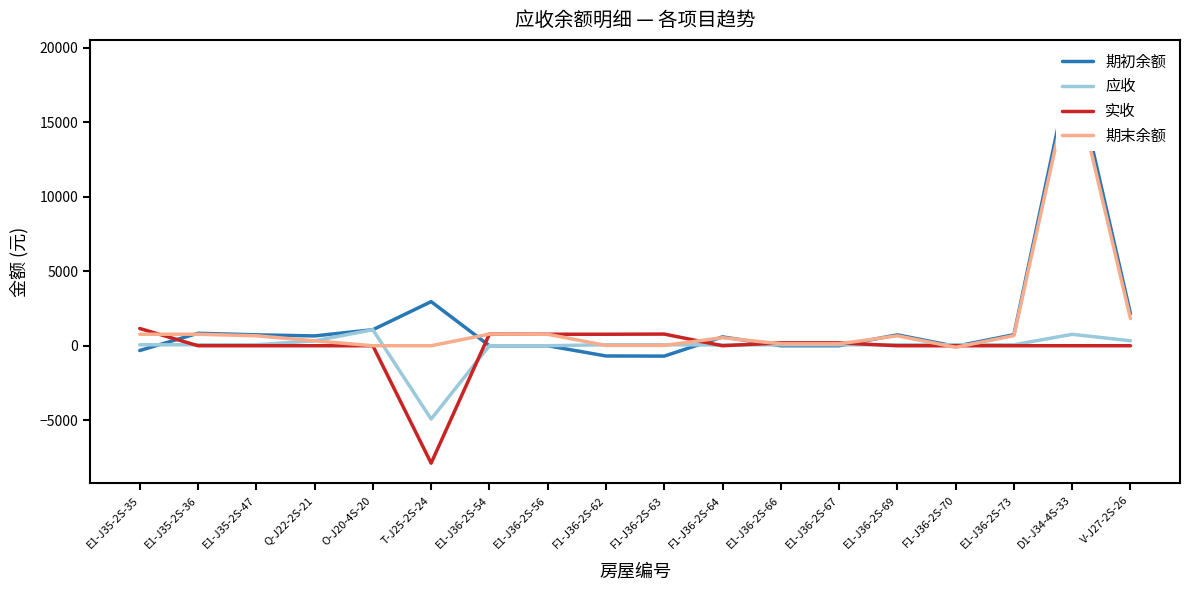

What is the average value of the 期初余额 series?

1550.4